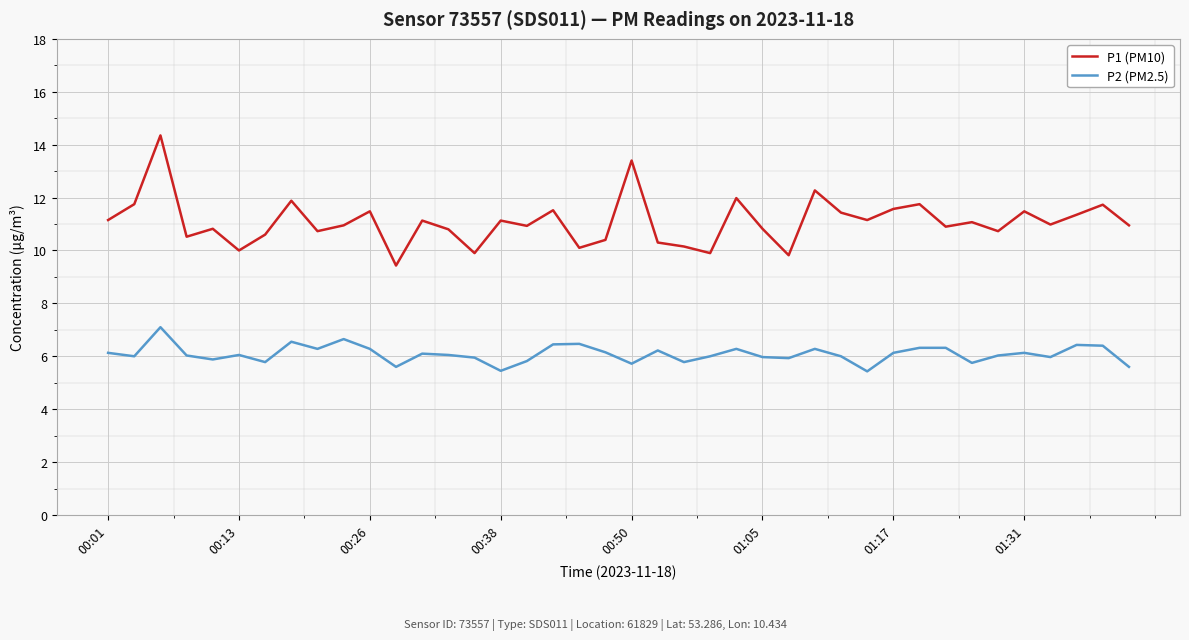

Does the chart have visible grid lines?

Yes